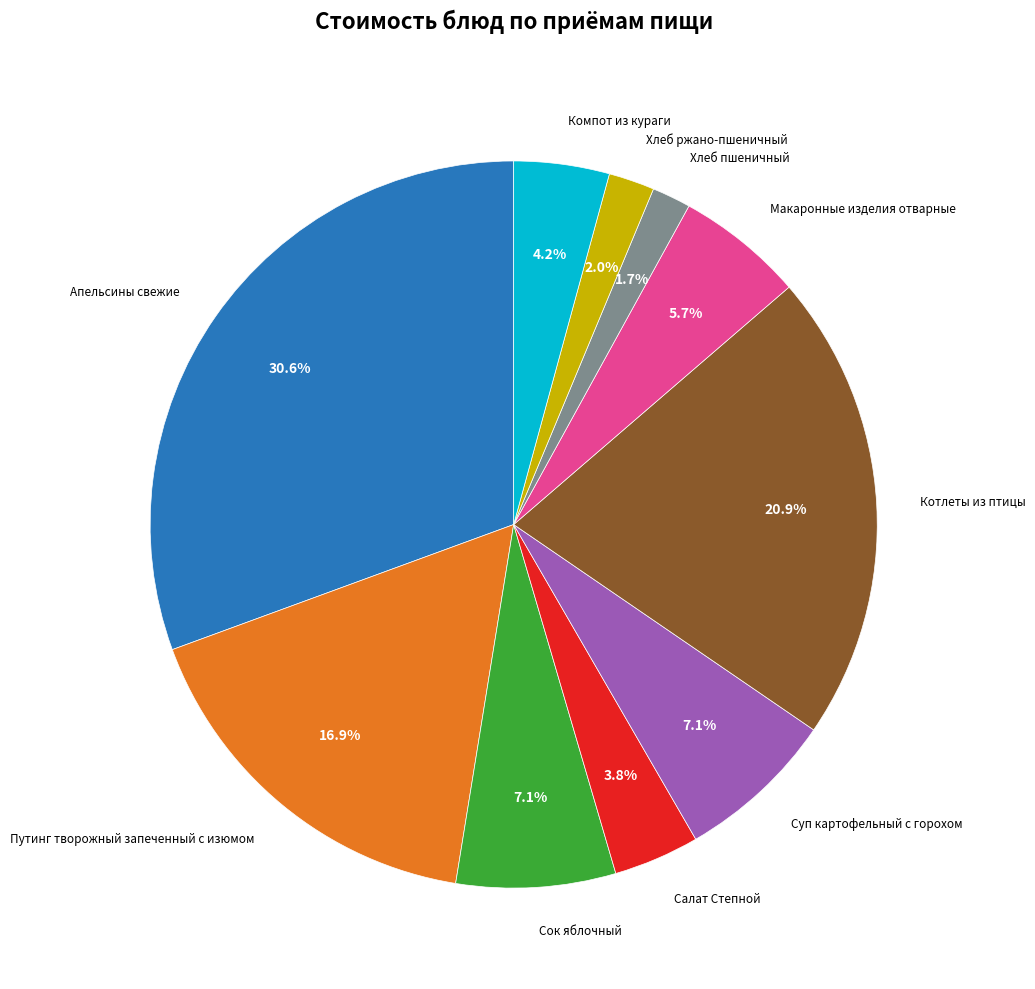

Does any single category account for the majority?

No